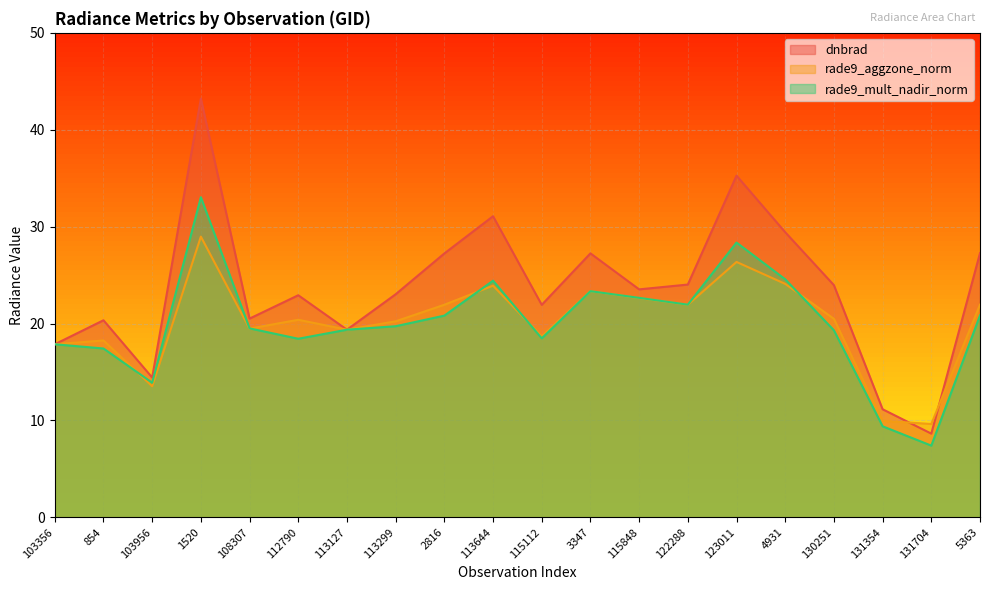

How many values in the dnbrad series exceed 23?

11